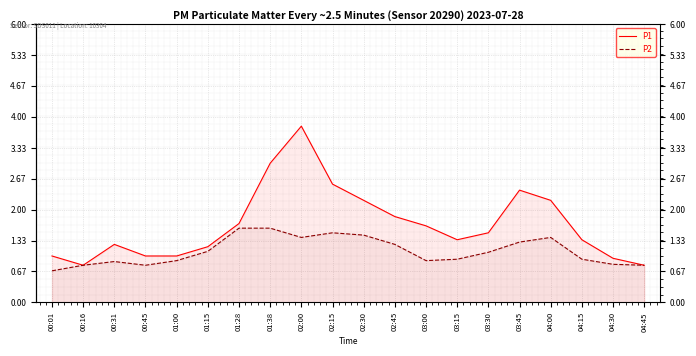

How many lines are shown in the chart?

2